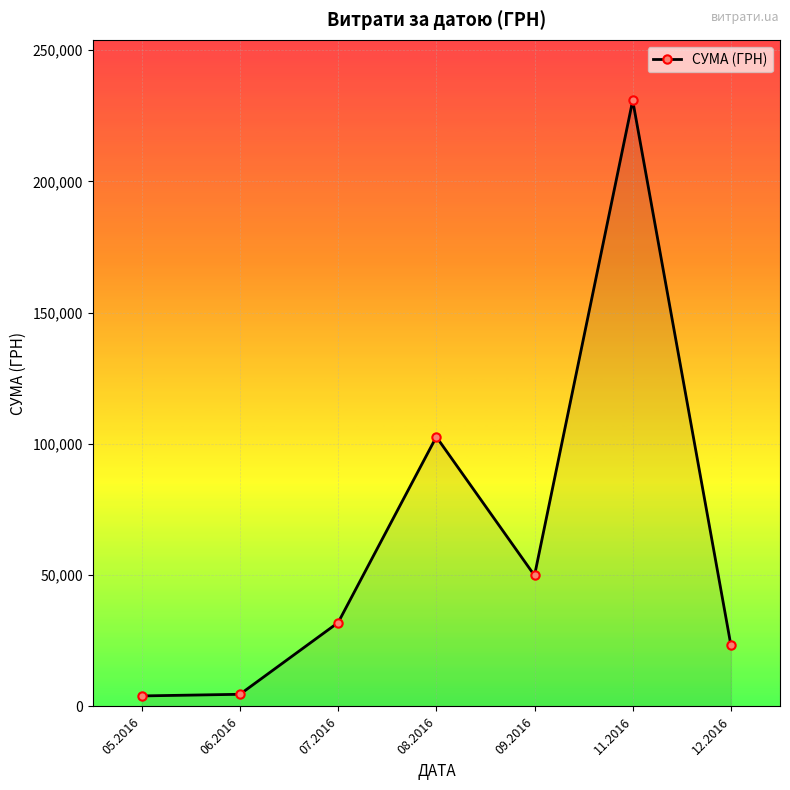

What is the difference between the maximum and minimum values?

226834.9